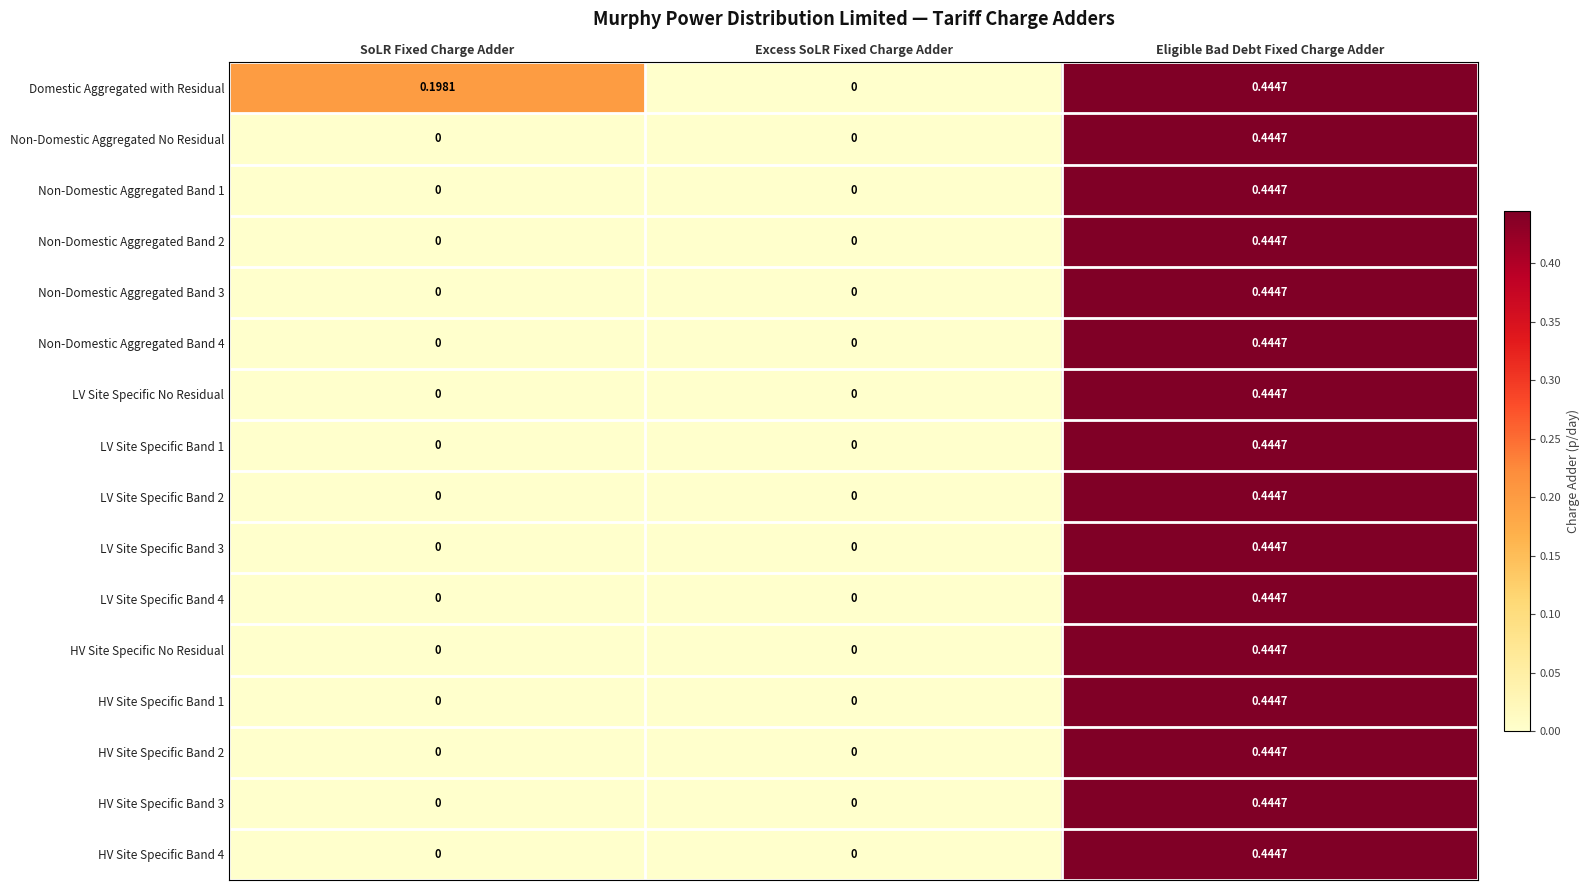

Which category has the highest value in the LV Site Specific No Residual series?

Eligible Bad Debt Fixed Charge Adder